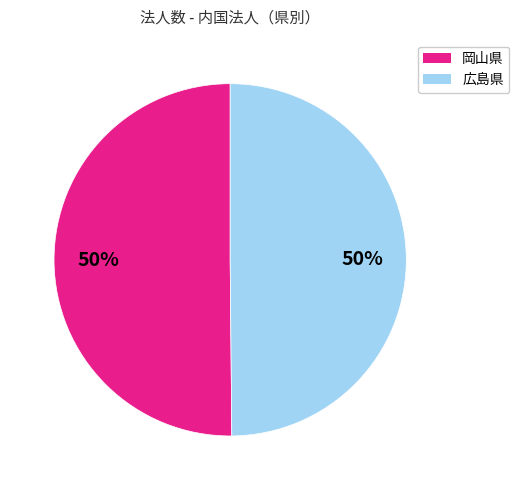

To the nearest percent, what is the average slice percentage?

50%